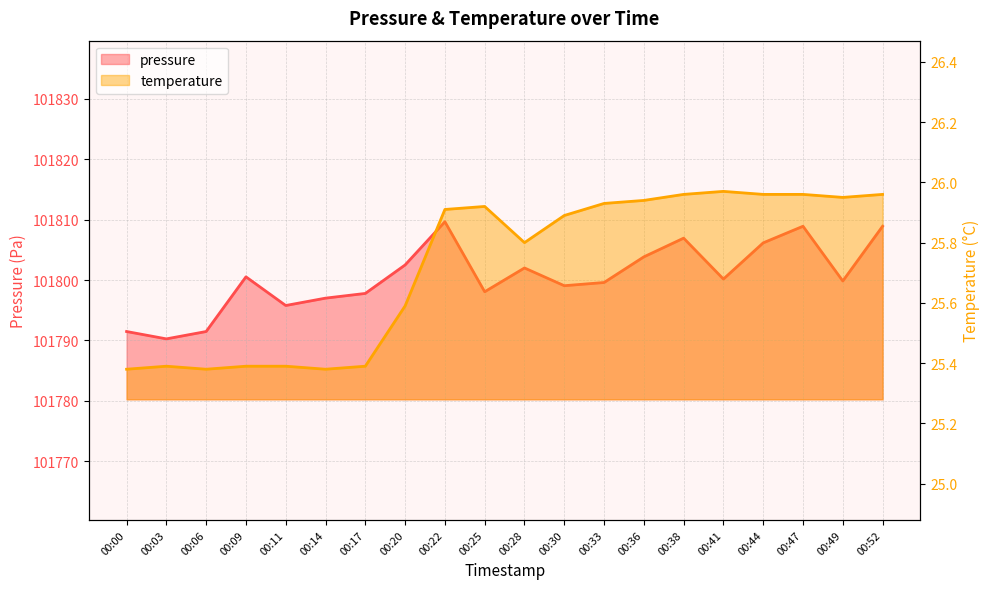

Where is the first local maximum for temperature?

00:03